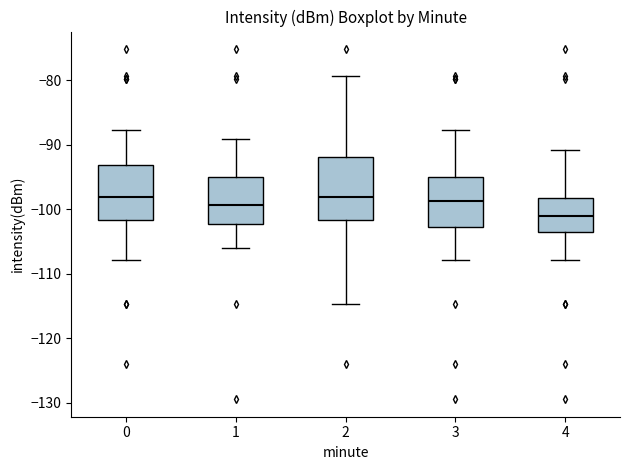

Reading left to right, transcribe this box plot: for each box, give where its median line is, the range the box spans, and where its two whiskers end, as read against the y-axis. The values are not printed on the chart, so give them approximately, as read against the axis.

0: median -98, box -102 to -93, whiskers -108 to -88
1: median -99, box -102 to -95, whiskers -106 to -89
2: median -98, box -102 to -92, whiskers -115 to -79
3: median -99, box -103 to -95, whiskers -108 to -88
4: median -101, box -104 to -98, whiskers -108 to -91